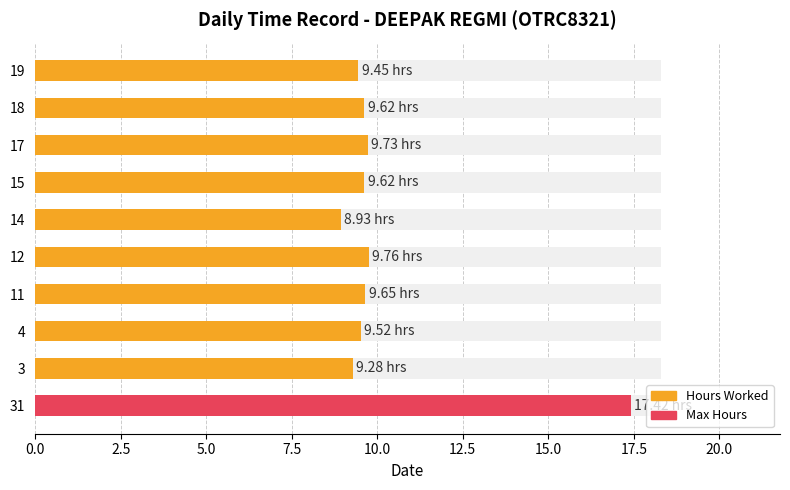

Reading right to left, transcribe all the data shown in this chart.

9.4	9.6	9.7	9.6	8.9	9.8	9.7	9.5	9.3	17.4